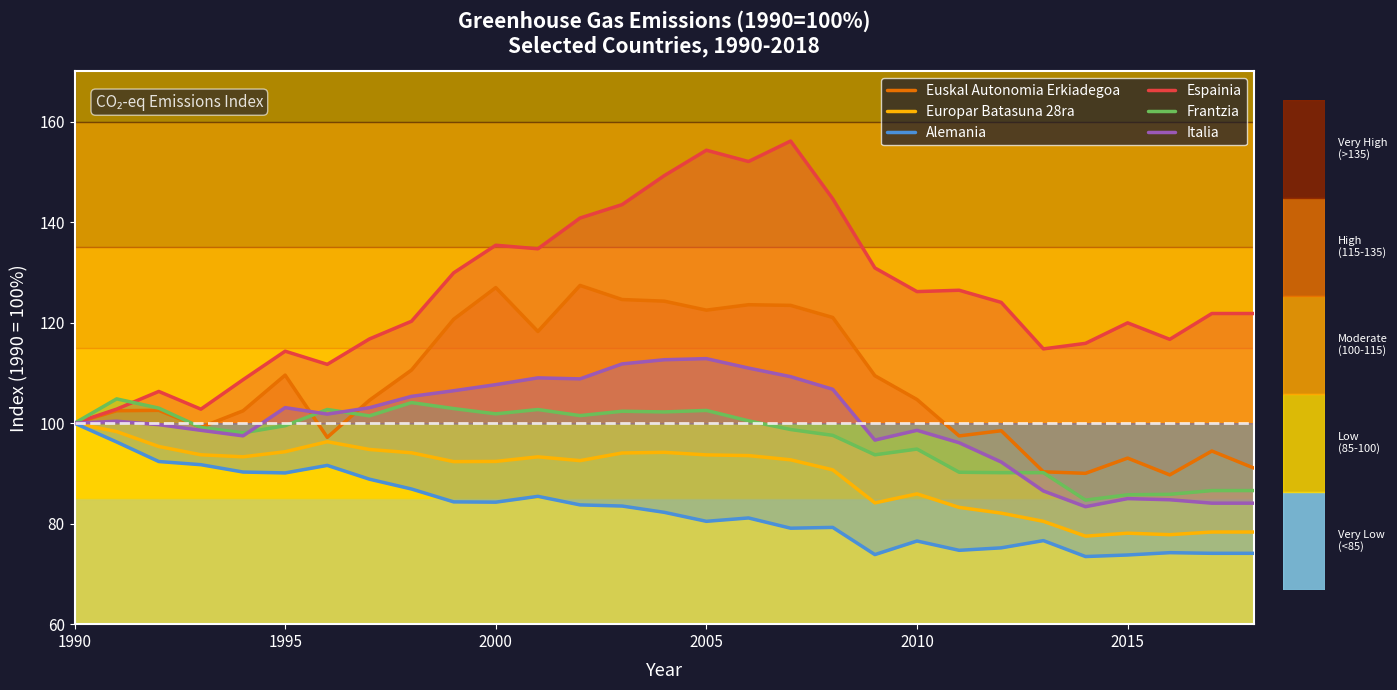

List the series in order of their peak value, lowest first.

Europar Batasuna 28ra, Alemania, Frantzia, Italia, Euskal Autonomia Erkiadegoa, Espainia